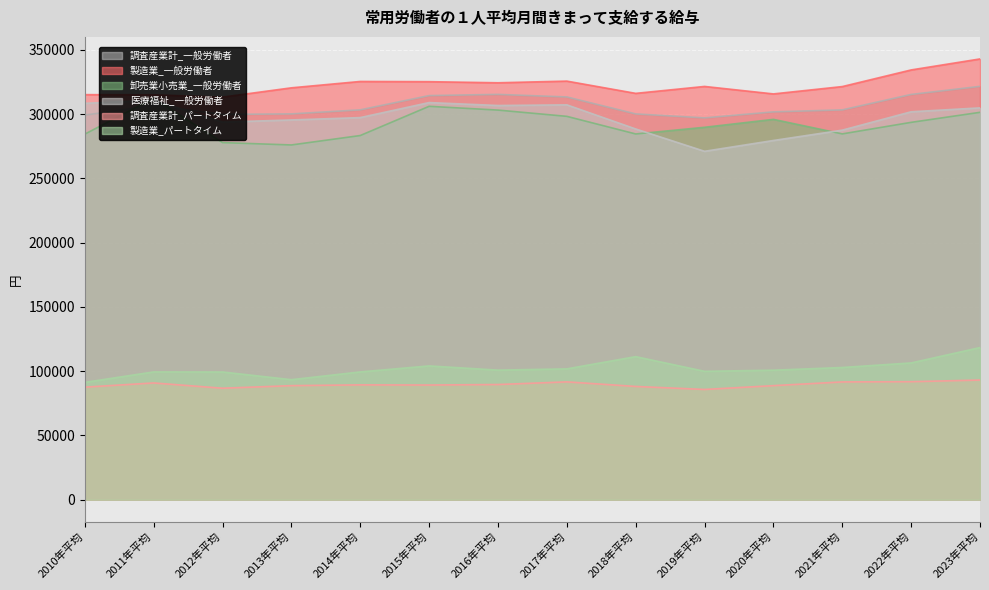

Is it true that 製造業_パートタイム equals 64254 at 2020年平均?

False